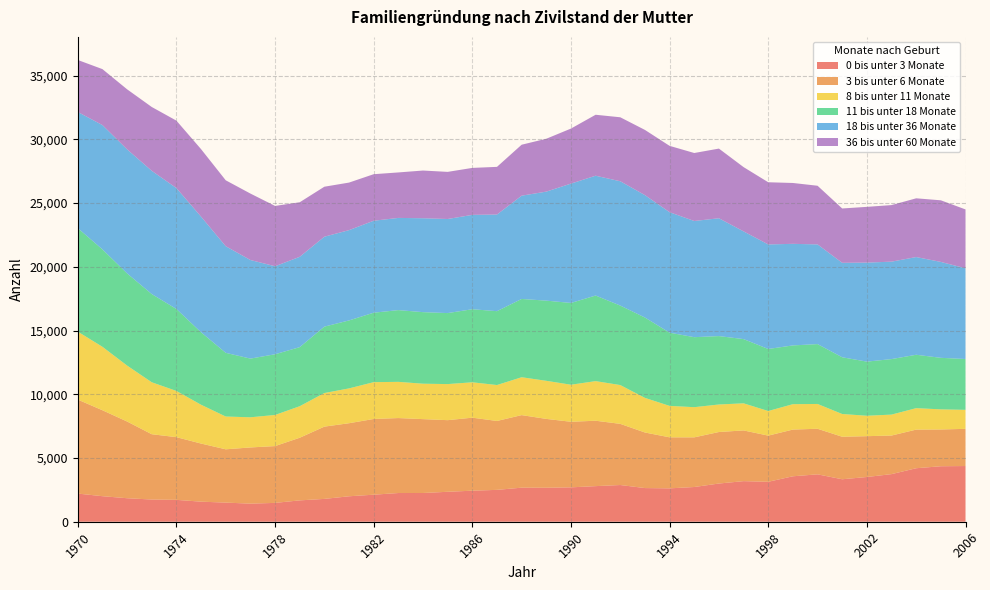

Reading right to left, transcribe all the data shown in this chart.

0 bis unter 3 Monate: 2006=4369	2005=4353	2004=4197	2003=3735	2002=3509	2001=3332	2000=3718	1999=3565	1998=3134	1997=3184	1996=2997	1995=2724	1994=2618	1993=2641	1992=2880	1991=2793	1990=2697	1989=2666	1988=2672	1987=2500	1986=2435	1985=2349	1984=2254	1983=2252	1982=2121	1981=1997	1980=1791	1979=1675	1978=1478	1977=1419	1976=1501	1975=1574	1974=1716	1973=1742	1972=1844	1971=2004	1970=2209
3 bis unter 6 Monate: 2006=2918	2005=2884	2004=3030	2003=3027	2002=3203	2001=3335	2000=3575	1999=3665	1998=3621	1997=3979	1996=4041	1995=3896	1994=4003	1993=4359	1992=4798	1991=5131	1990=5145	1989=5401	1988=5692	1987=5405	1986=5728	1985=5619	1984=5795	1983=5881	1982=5940	1981=5731	1980=5670	1979=4913	1978=4457	1977=4408	1976=4181	1975=4559	1974=4919	1973=5123	1972=6018	1971=6742	1970=7373
8 bis unter 11 Monate: 2006=1490	2005=1578	2004=1683	2003=1642	2002=1602	2001=1784	2000=1946	1999=1992	1998=1930	1997=2126	1996=2159	1995=2367	1994=2466	1993=2716	1992=3044	1991=3106	1990=2906	1989=2988	1988=2971	1987=2819	1986=2775	1985=2830	1984=2779	1983=2840	1982=2888	1981=2732	1980=2635	1979=2474	1978=2440	1977=2366	1976=2571	1975=3044	1974=3625	1973=4076	1972=4388	1971=4977	1970=5331
11 bis unter 18 Monate: 2006=3988	2005=4043	2004=4188	2003=4355	2002=4246	2001=4450	2000=4696	1999=4609	1998=4867	1997=5038	1996=5366	1995=5491	1994=5743	1993=6303	1992=6235	1991=6715	1990=6415	1989=6289	1988=6141	1987=5794	1986=5732	1985=5570	1984=5613	1983=5628	1982=5449	1981=5331	1980=5209	1979=4633	1978=4763	1977=4604	1976=4997	1975=5683	1974=6428	1973=6920	1972=7231	1971=7642	1970=8119
18 bis unter 36 Monate: 2006=7116	2005=7523	2004=7665	2003=7643	2002=7768	2001=7410	2000=7820	1999=7969	1998=8201	1997=8450	1996=9243	1995=9113	1994=9451	1993=9602	1992=9752	1991=9398	1990=9362	1989=8552	1988=8101	1987=7580	1986=7402	1985=7380	1984=7367	1983=7232	1982=7213	1981=7083	1980=7054	1979=7086	1978=6904	1977=7735	1976=8364	1975=9070	1974=9485	1973=9667	1972=9731	1971=9750	1970=9113
36 bis unter 60 Monate: 2006=4618	2005=4834	2004=4608	2003=4438	2002=4373	2001=4263	2000=4602	1999=4774	1998=4878	1997=5042	1996=5466	1995=5334	1994=5205	1993=5115	1992=5019	1991=4783	1990=4317	1989=4148	1988=3998	1987=3740	1986=3685	1985=3697	1984=3742	1983=3568	1982=3652	1981=3731	1980=3922	1979=4280	1978=4732	1977=5213	1976=5171	1975=5297	1974=5291	1973=5007	1972=4711	1971=4391	1970=4078